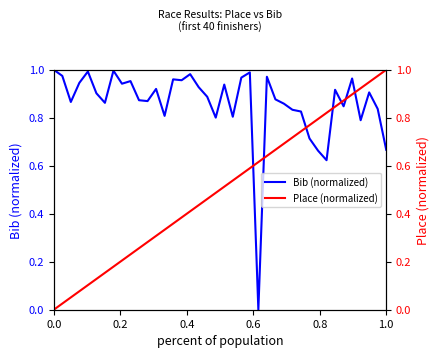

Which series has the widest spread of values?

Bib (normalized)